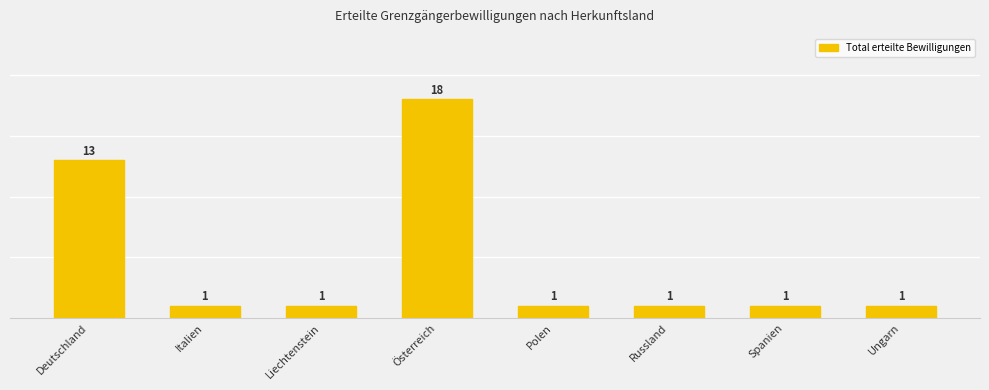

What is the label of the 6th bar from the left?

Russland